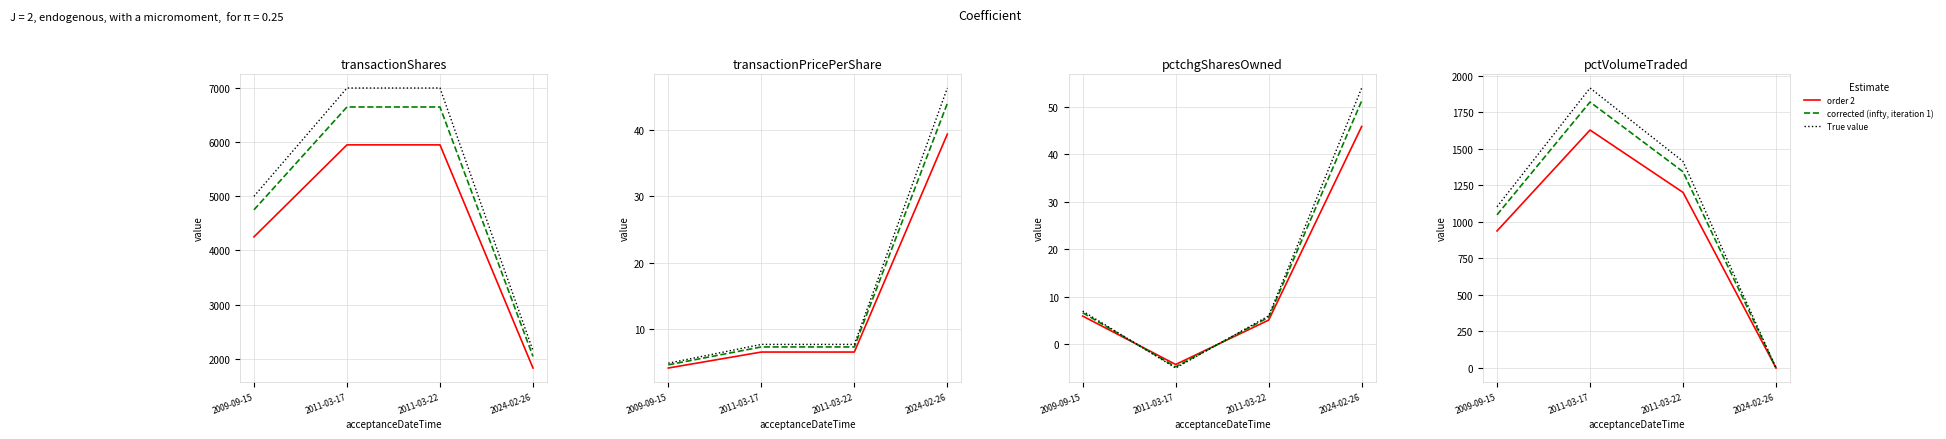

The order 2 series shows -905.6 at 2024-02-26. True or false?

False